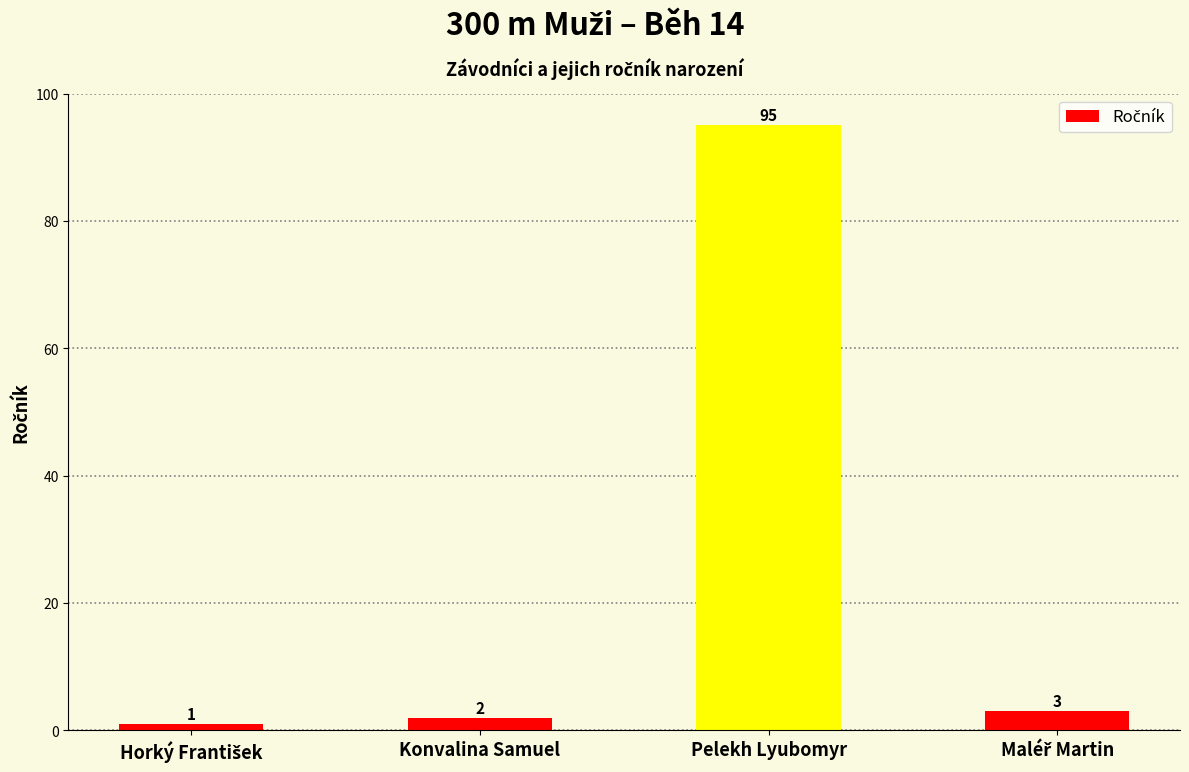

What is the maximum value shown in the chart?

95